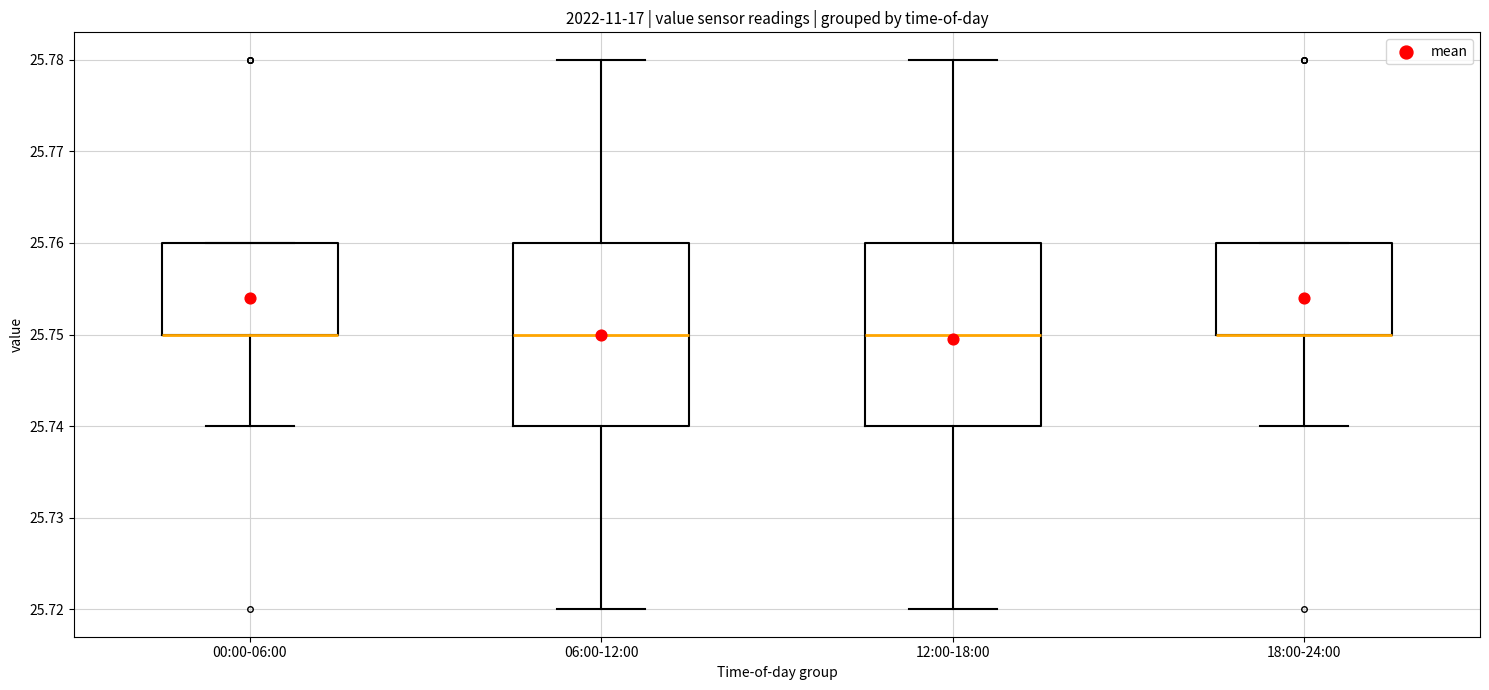

Reading left to right, read every box against the y-axis: the position of its median line, the range the box covers, and the ends of its whiskers. The values are not printed on the chart, so give them approximately, as read against the axis.

00:00-06:00: median 25.75 (drawn on the box's lower edge), box 25.75 to 25.76, whiskers 25.74 to 25.76
06:00-12:00: median 25.75, box 25.74 to 25.76, whiskers 25.72 to 25.78
12:00-18:00: median 25.75, box 25.74 to 25.76, whiskers 25.72 to 25.78
18:00-24:00: median 25.75 (drawn on the box's lower edge), box 25.75 to 25.76, whiskers 25.74 to 25.76